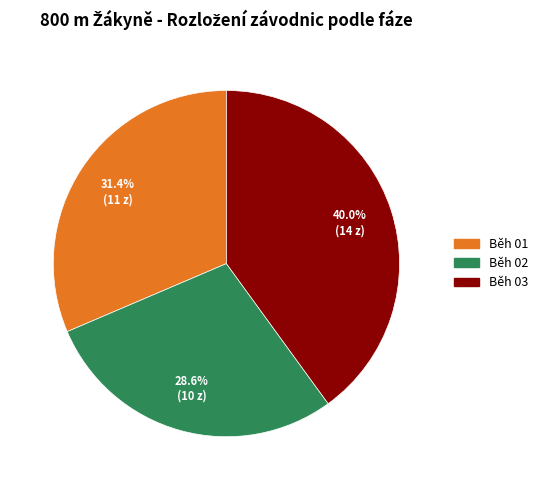

Which slice is the smallest?

Běh 02